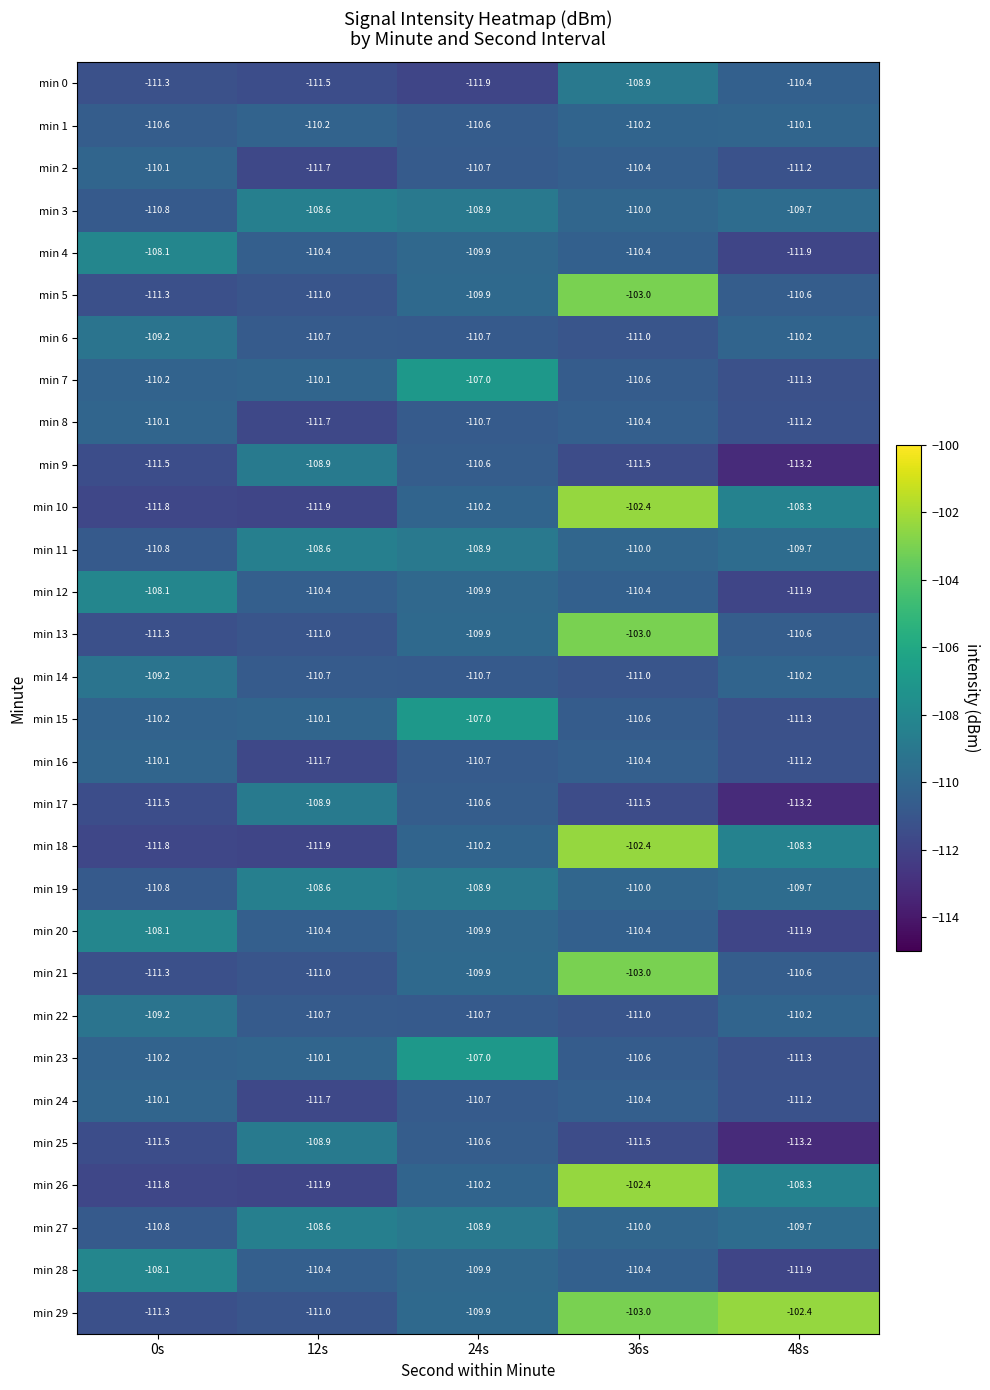

Rank the categories by min 18 value from highest to lowest.

36s, 48s, 24s, 0s, 12s